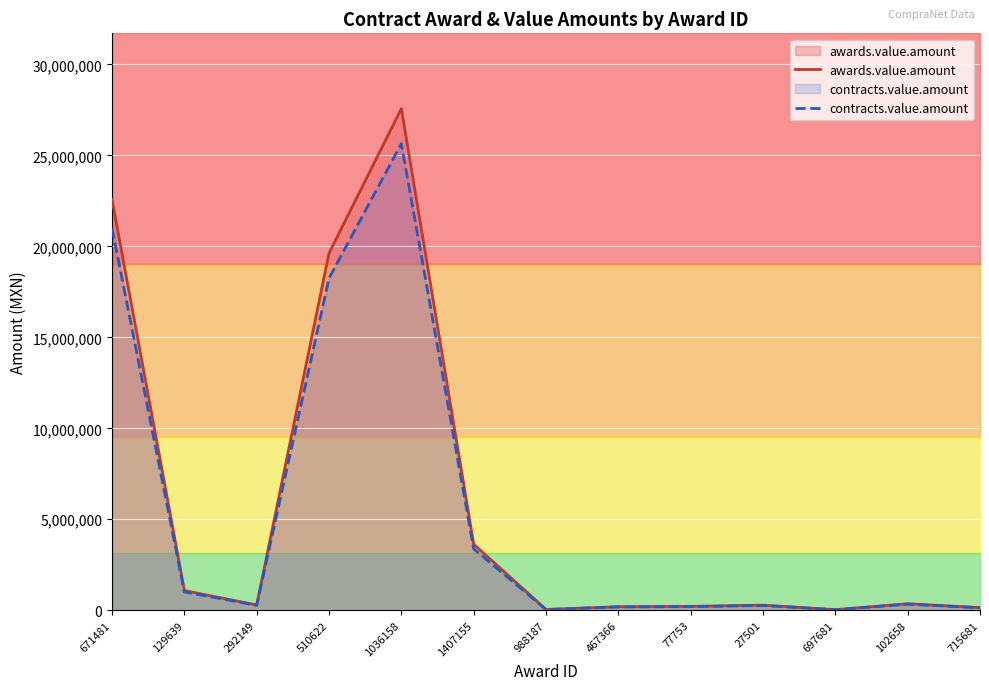

What value does the contracts.value.amount series have at 102658?

333723.0